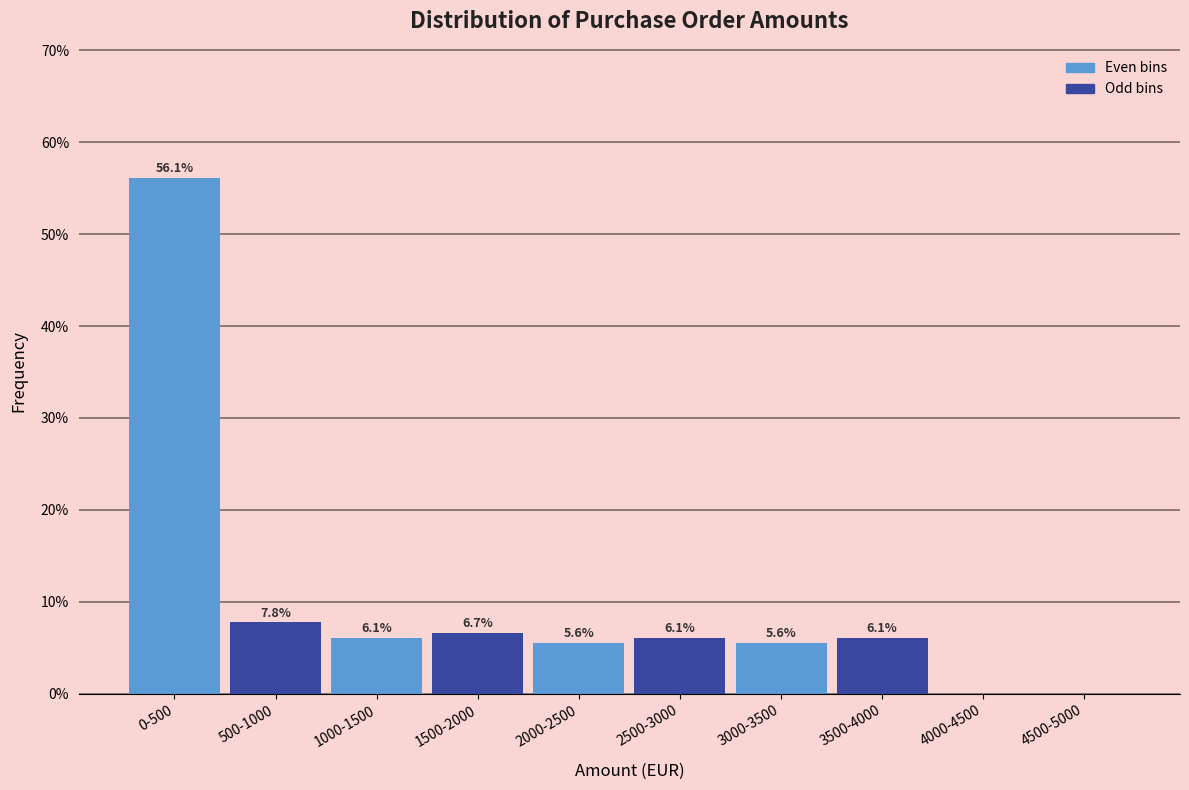

Reading left to right, transcribe all the data shown in this chart.

0-500=56.1	500-1000=7.8	1000-1500=6.1	1500-2000=6.7	2000-2500=5.6	2500-3000=6.1	3000-3500=5.6	3500-4000=6.1	4000-4500=0.0	4500-5000=0.0